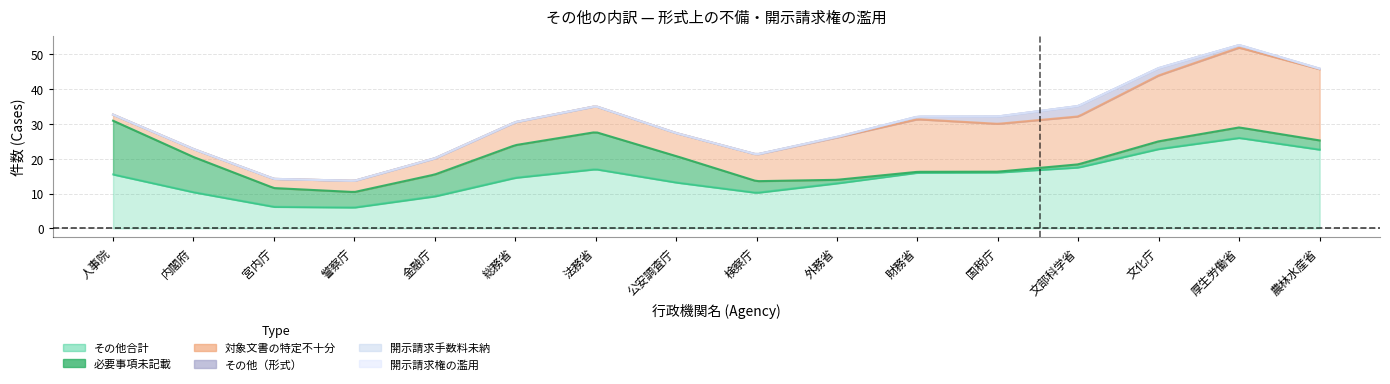

Is the value of 開示請求権の濫用 at 国税庁 greater than the value of 開示請求手数料未納 at 法務省?

No